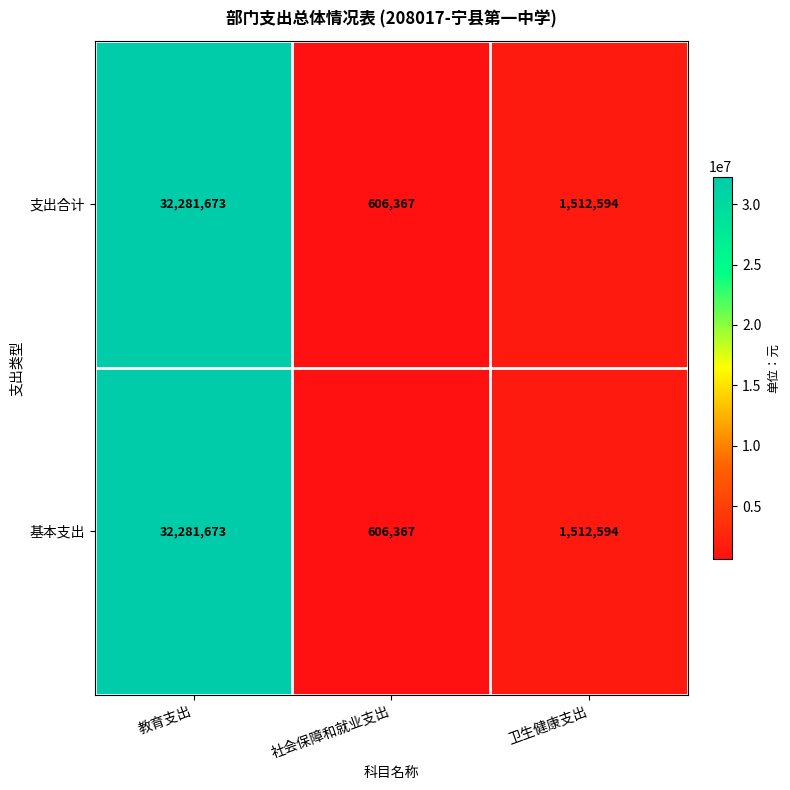

Reading left to right, transcribe all the data shown in this chart.

支出合计: 32281673	606367	1512594
基本支出: 32281673	606367	1512594